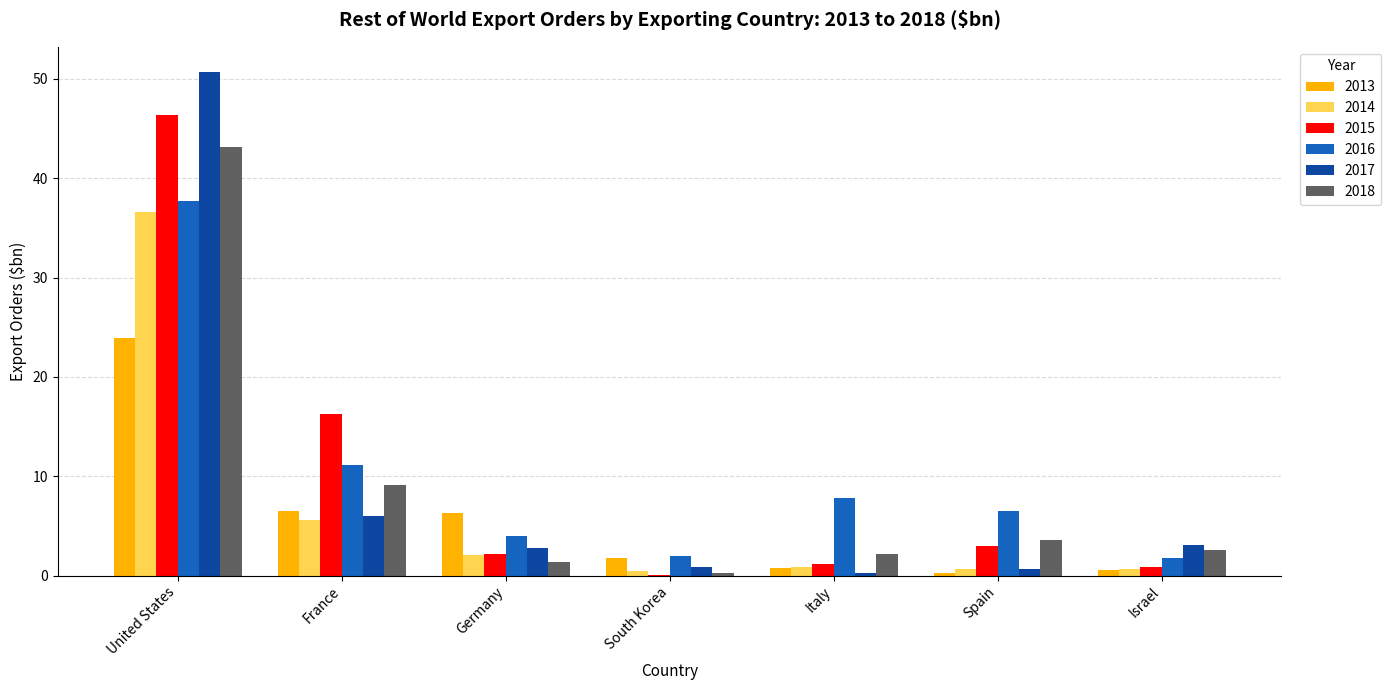

Between France and Germany, which series saw the biggest shift?

2015